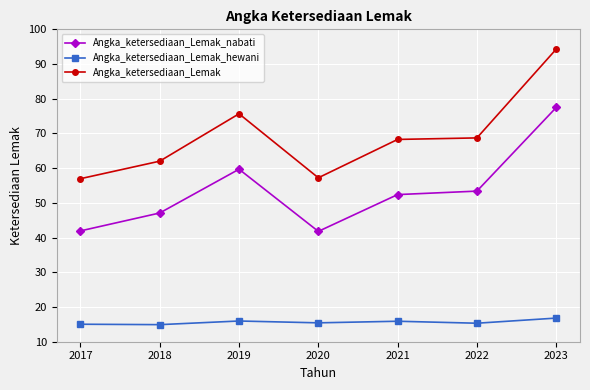

Between 2017 and 2022, which series saw the biggest shift?

Angka_ketersediaan_Lemak